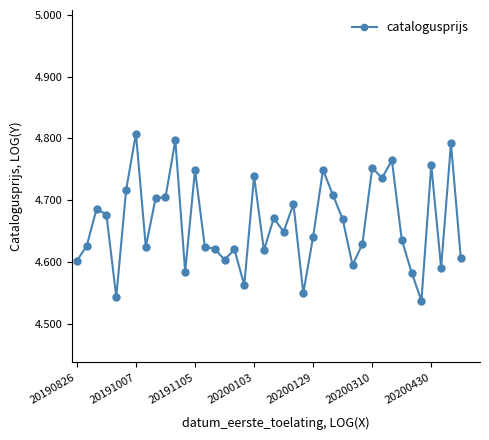

What is the sum of all values?

186.5